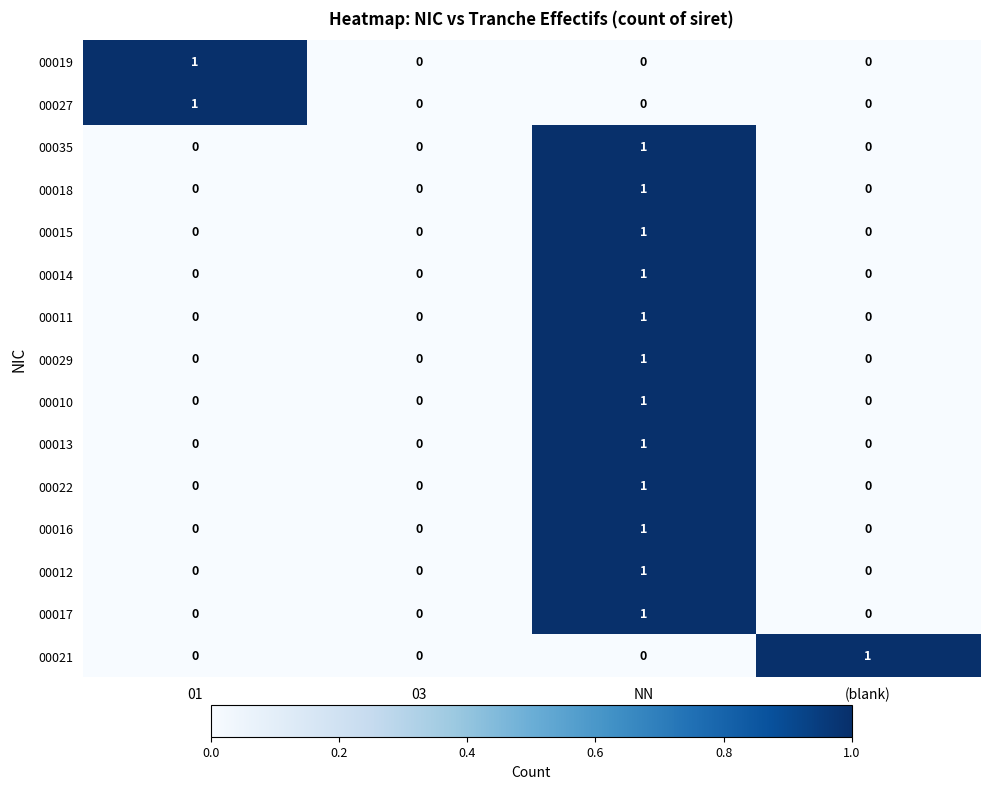

Count the number of categories in the chart.

4